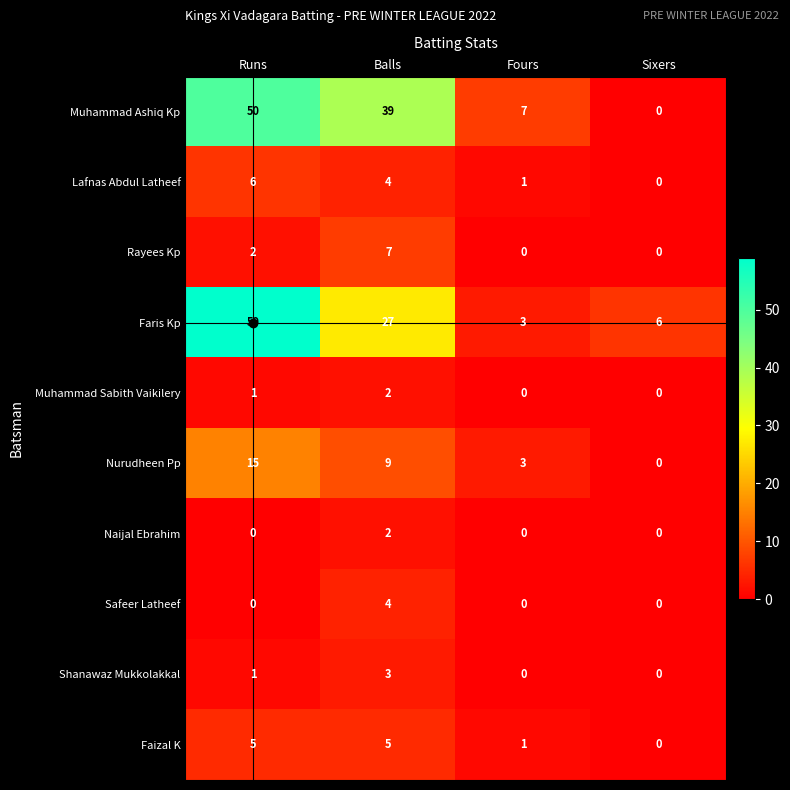

The Muhammad Ashiq Kp series shows 25 at Runs. True or false?

False